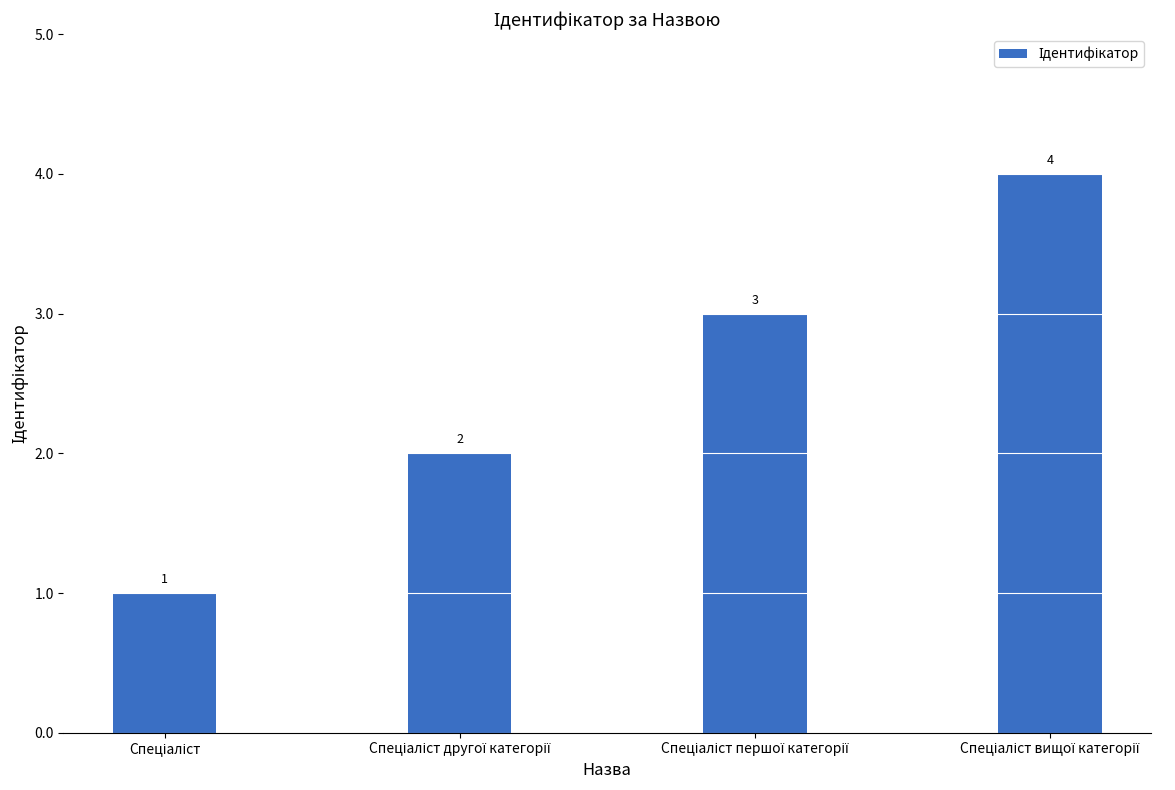

What is the maximum value shown in the chart?

4